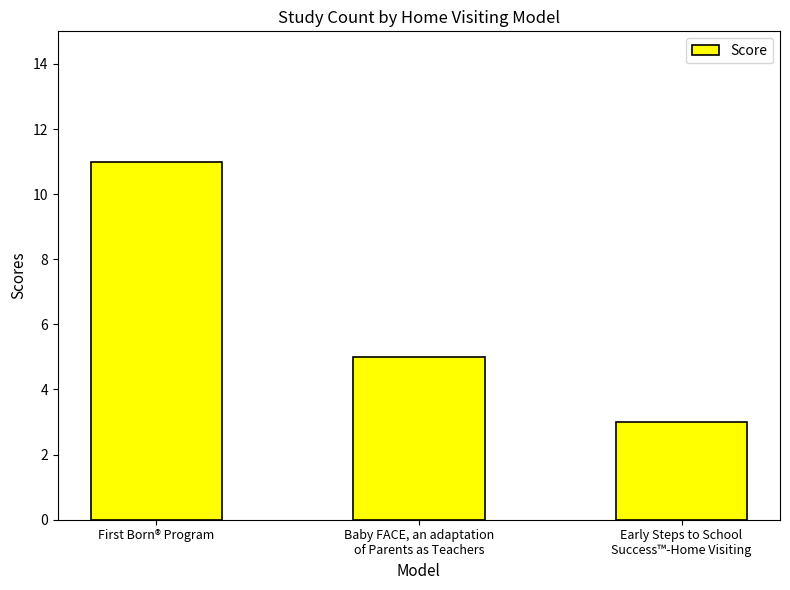

How many categories are shown in the chart?

3